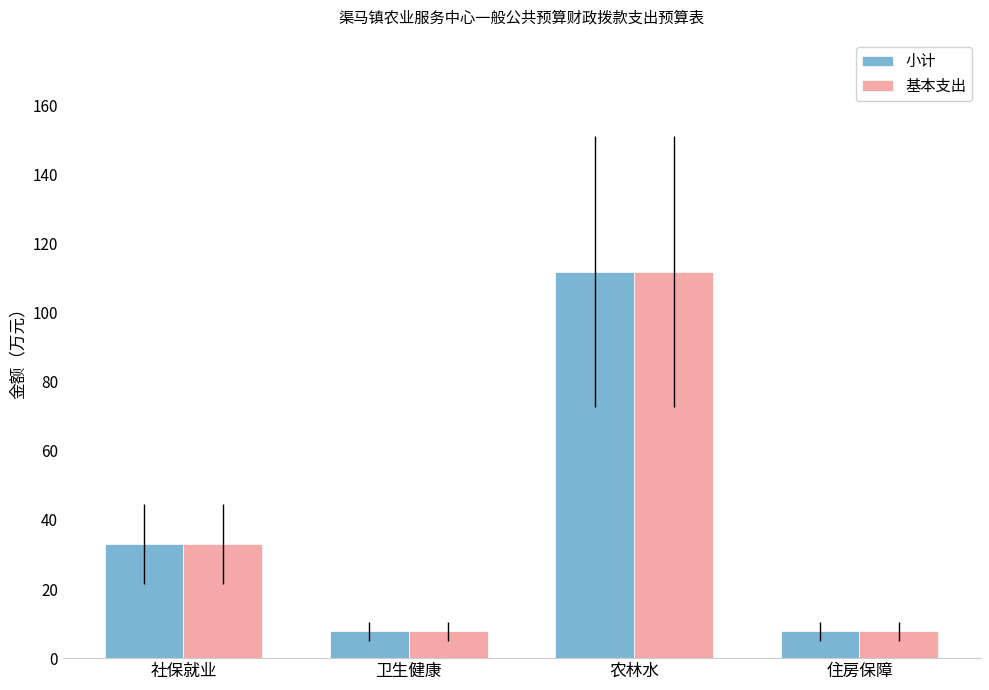

How many bars are there in each group?

2